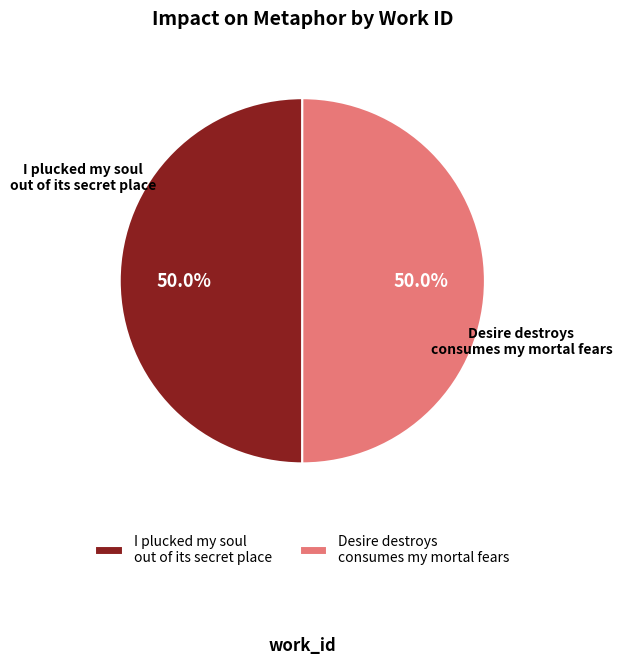

To the nearest percent, what is the combined percentage of Desire destroys consumes my mortal fears and I plucked my soul out of its secret place?

100%